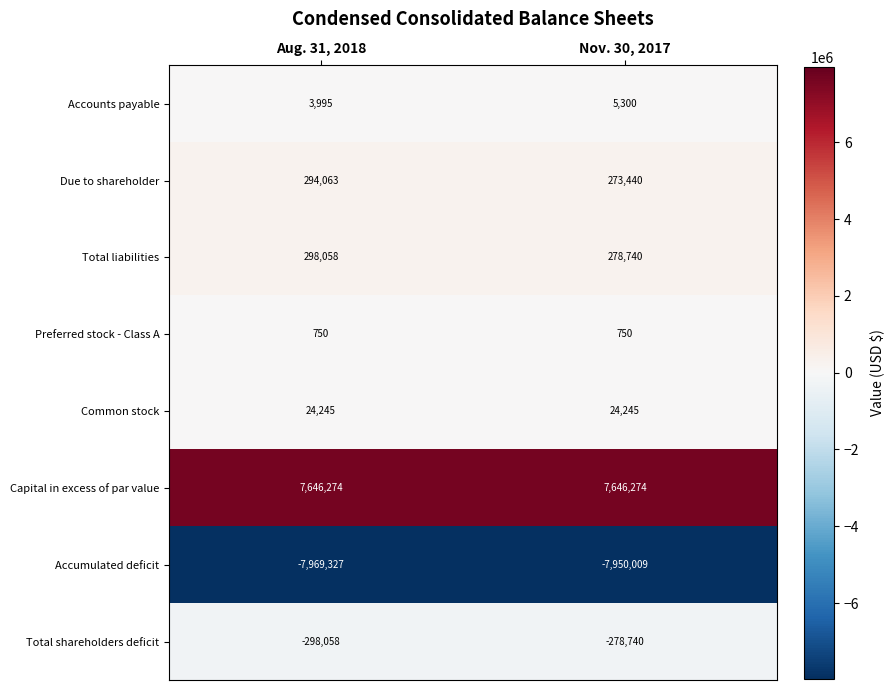

Rank the series by their maximum value, from lowest to highest.

Accumulated deficit, Total shareholders deficit, Preferred stock - Class A, Accounts payable, Common stock, Due to shareholder, Total liabilities, Capital in excess of par value